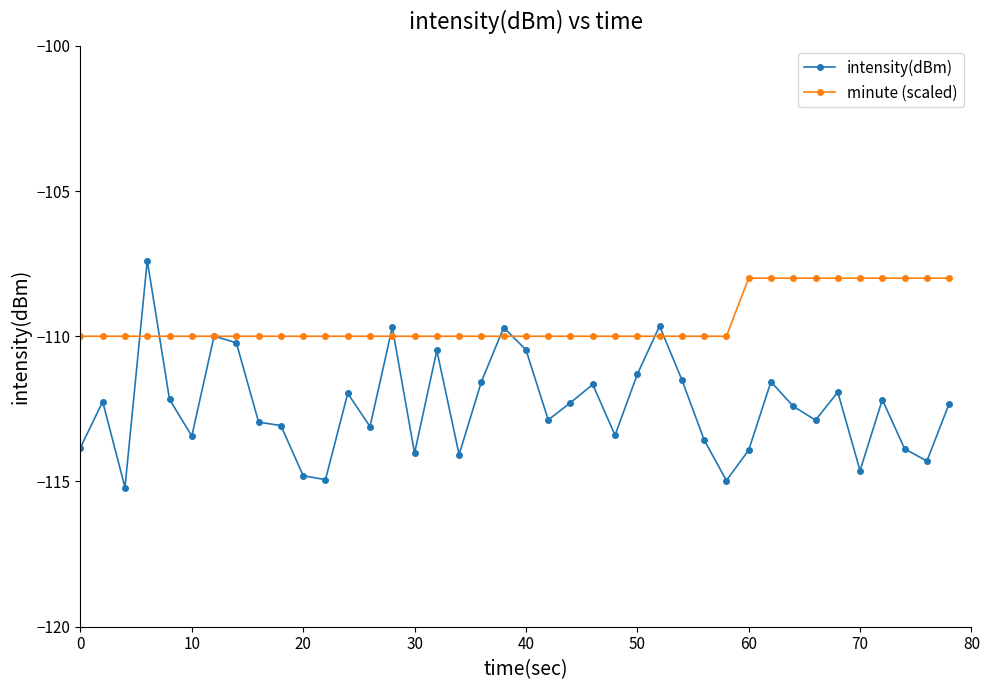

Which series has the largest range (max minus min)?

intensity(dBm)